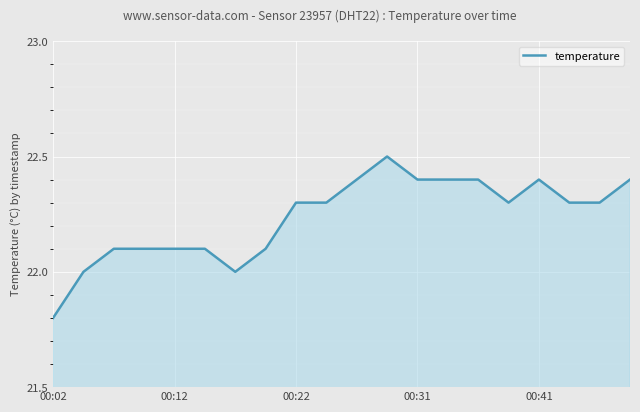

What is the difference between the maximum and minimum values?

0.7